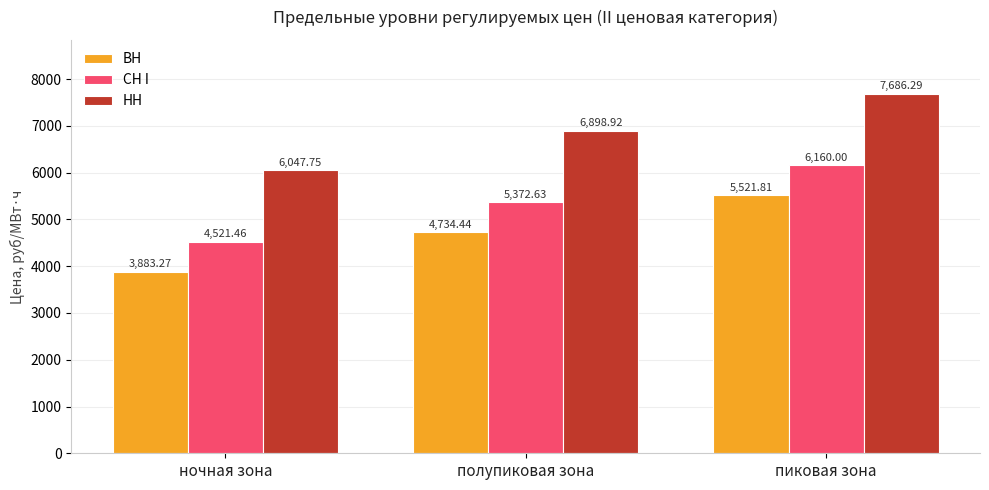

At how many categories does at least one series exceed 4192?

3